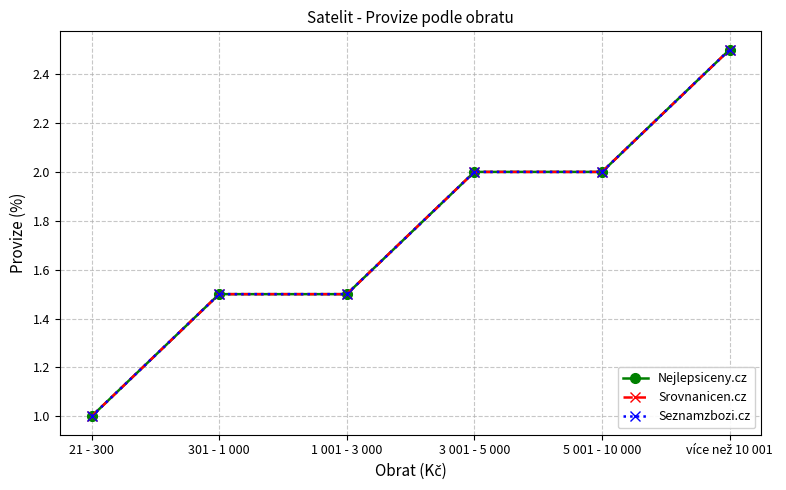

Where does the Srovnanicen.cz series first go above 2?

více než 10 001